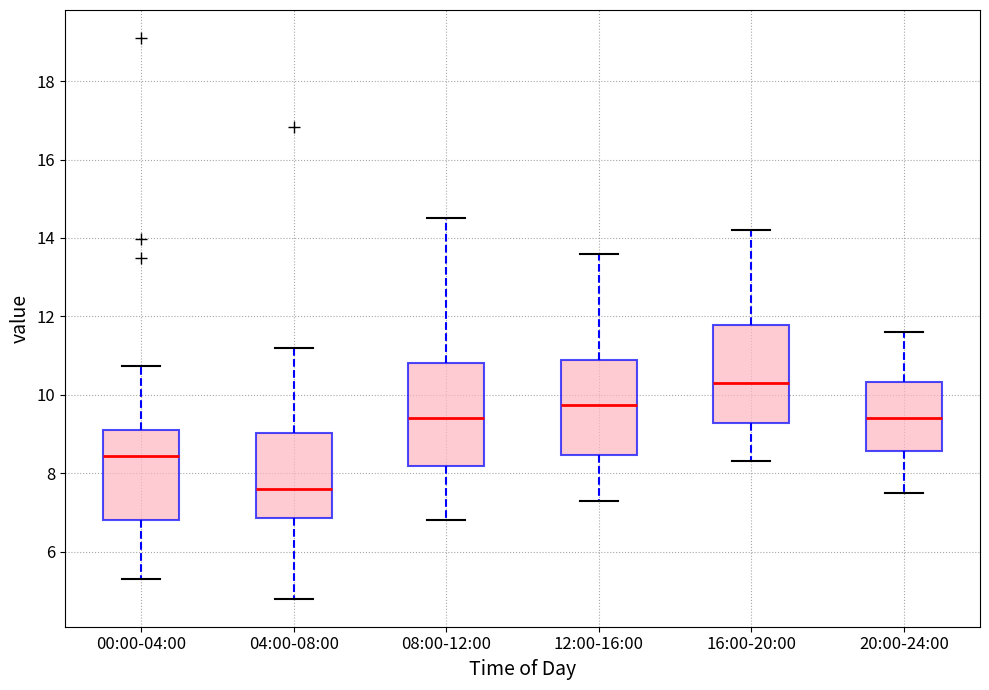

Reading left to right, transcribe this box plot: for each box, give where its median line is, the range the box spans, and where its two whiskers end, as read against the y-axis. The values are not printed on the chart, so give them approximately, as read against the axis.

00:00-04:00: median 8.4, box 6.8 to 9.2, whiskers 5.4 to 10.8
04:00-08:00: median 7.6, box 6.8 to 9.0, whiskers 4.8 to 11.2
08:00-12:00: median 9.4, box 8.2 to 10.8, whiskers 6.8 to 14.6
12:00-16:00: median 9.8, box 8.4 to 11.0, whiskers 7.4 to 13.6
16:00-20:00: median 10.4, box 9.2 to 11.8, whiskers 8.4 to 14.2
20:00-24:00: median 9.4, box 8.6 to 10.4, whiskers 7.6 to 11.6